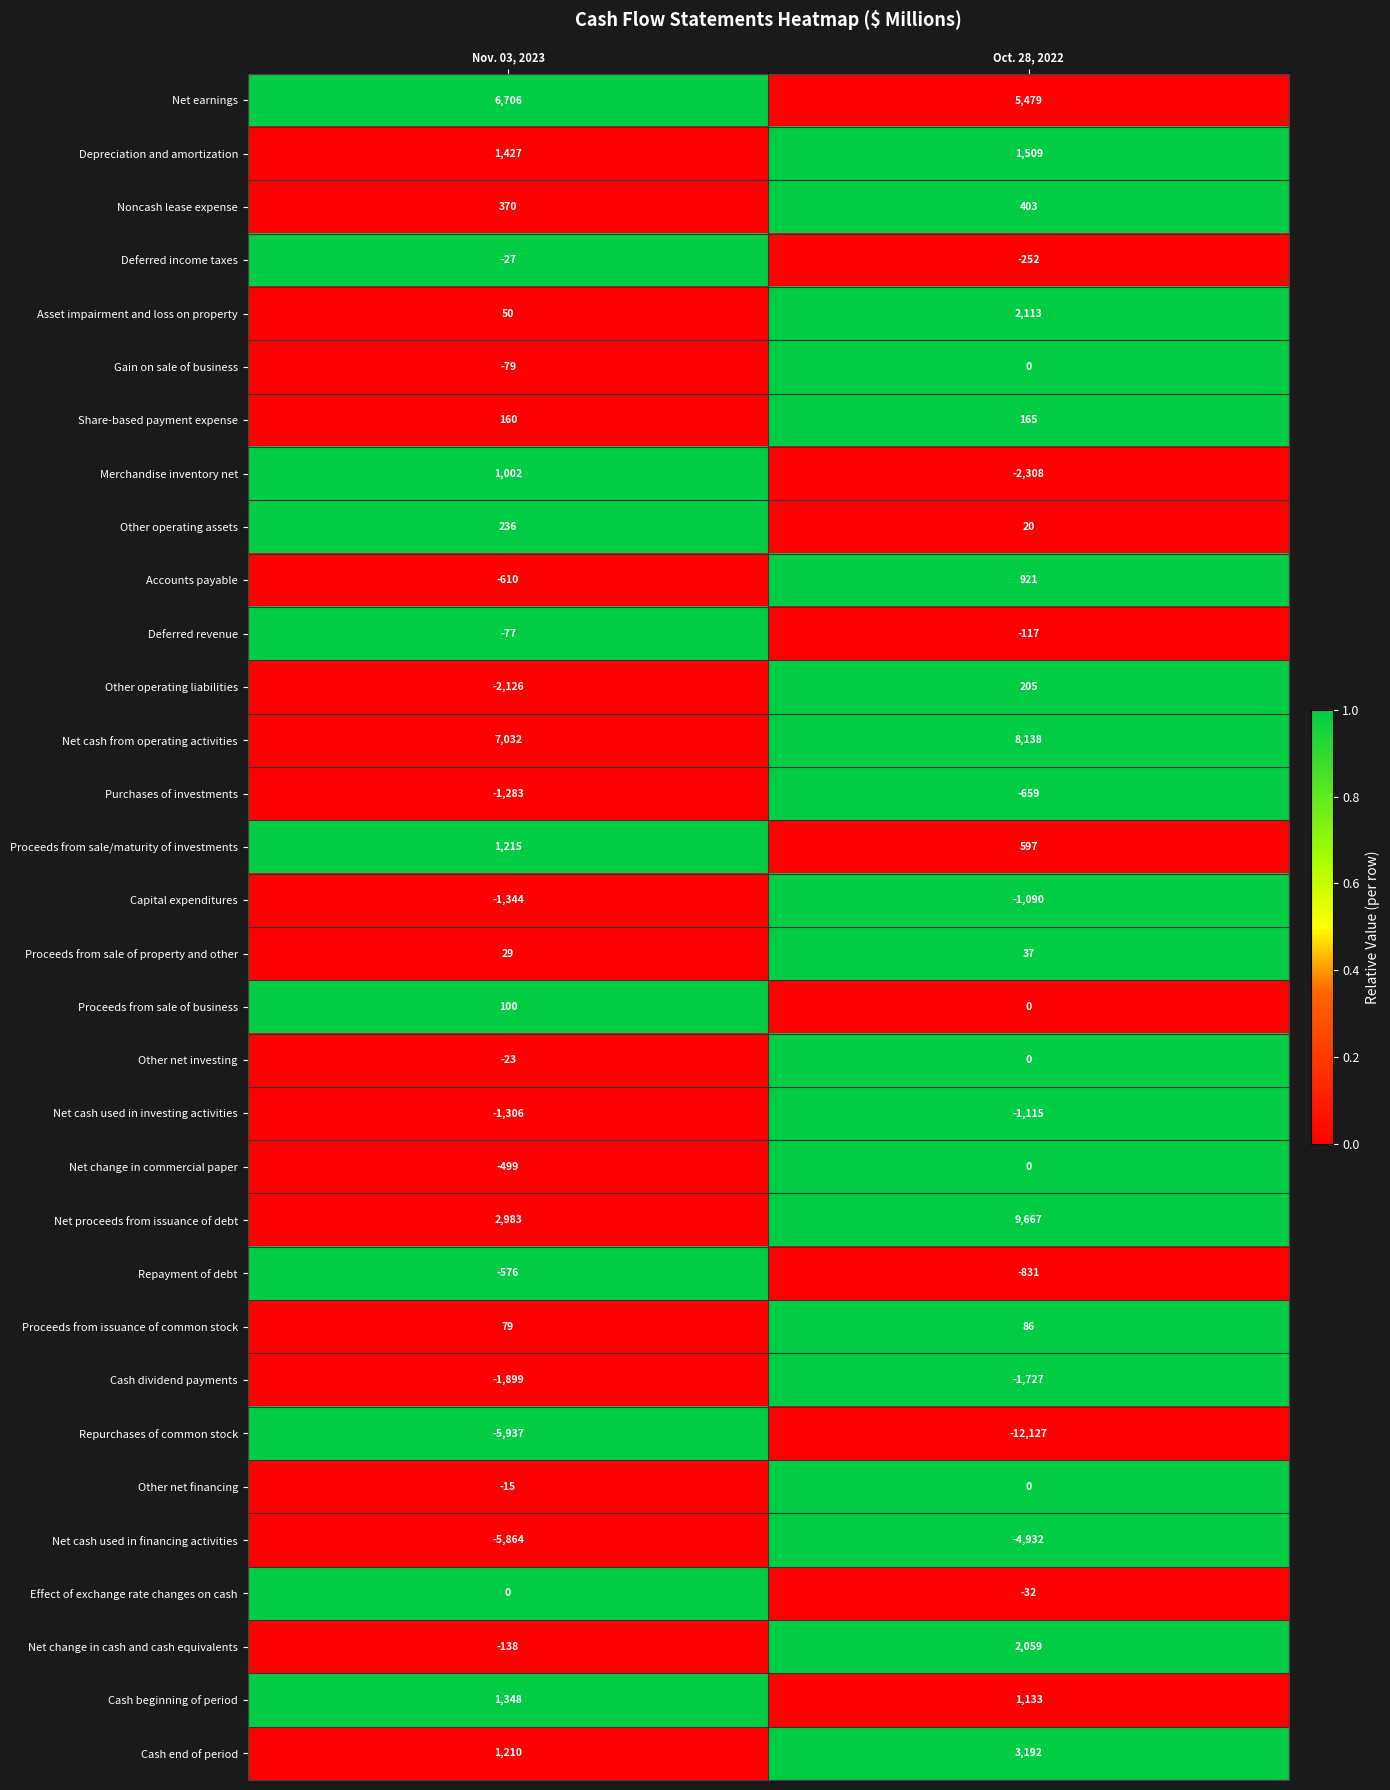

Which series has the widest spread of values?

Net proceeds from issuance of debt